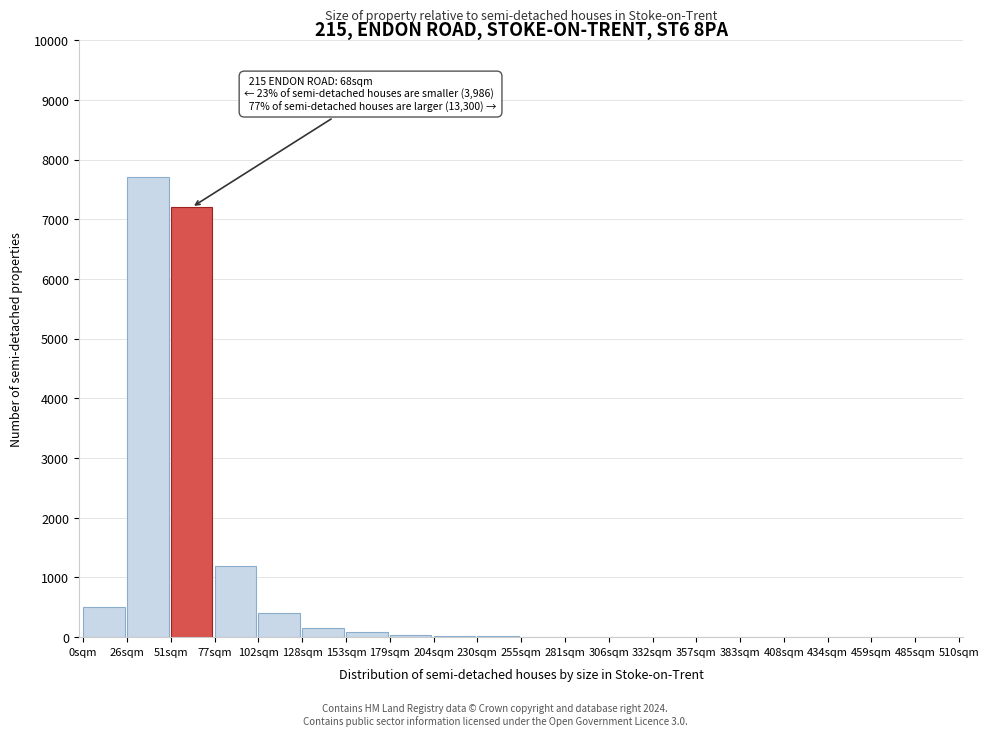

Where is the data nearest to the value 3850?

77sqm